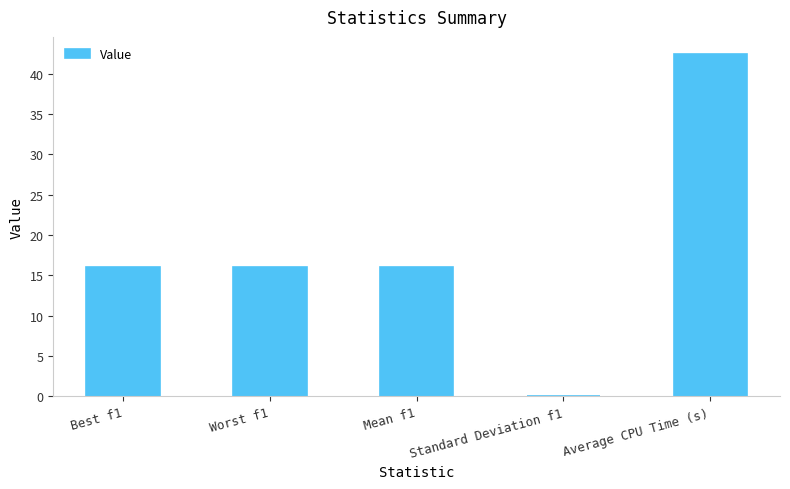

What is the greatest value displayed?

42.4